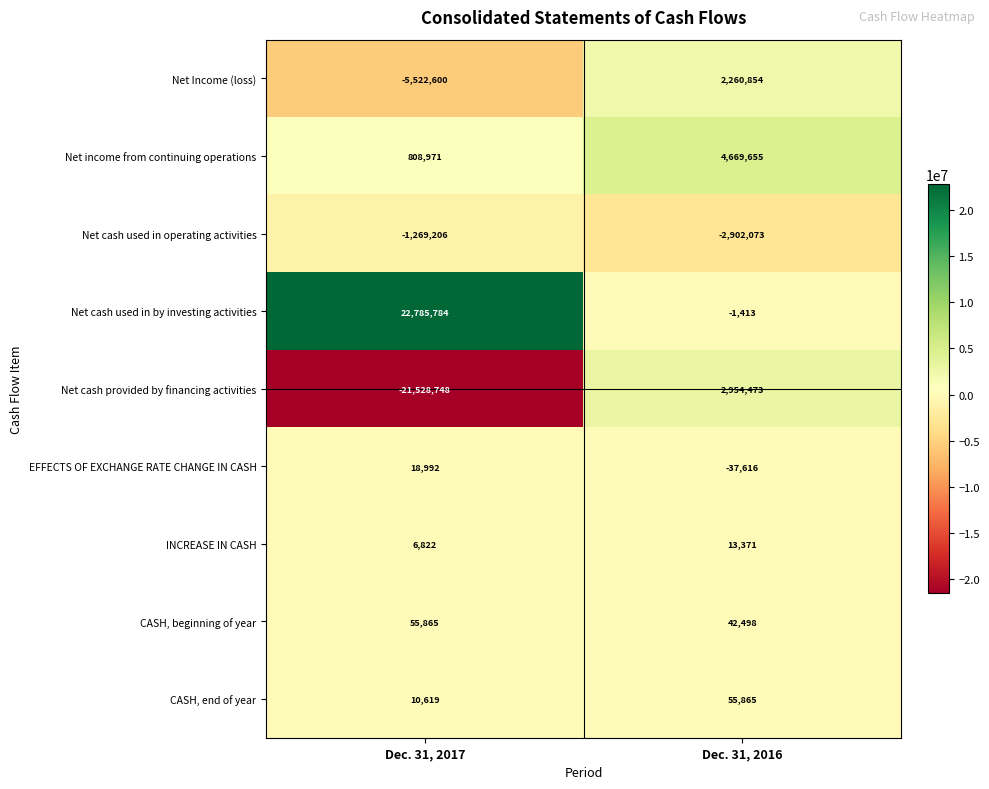

At which category is the sum across all series the highest?

Dec. 31, 2016